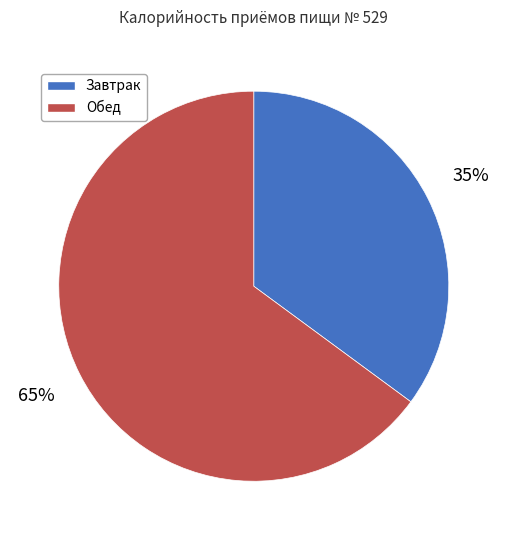

To the nearest percent, what percentage of the pie is Обед?

65%